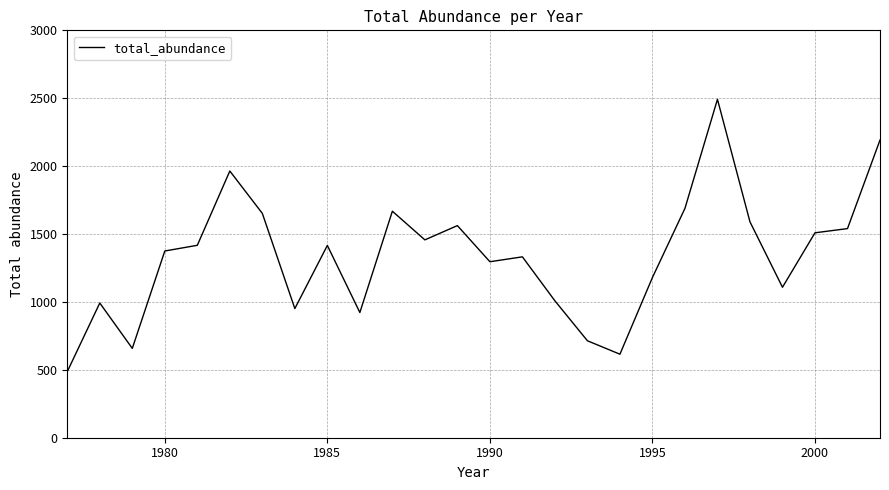

What is the greatest value displayed?

2492